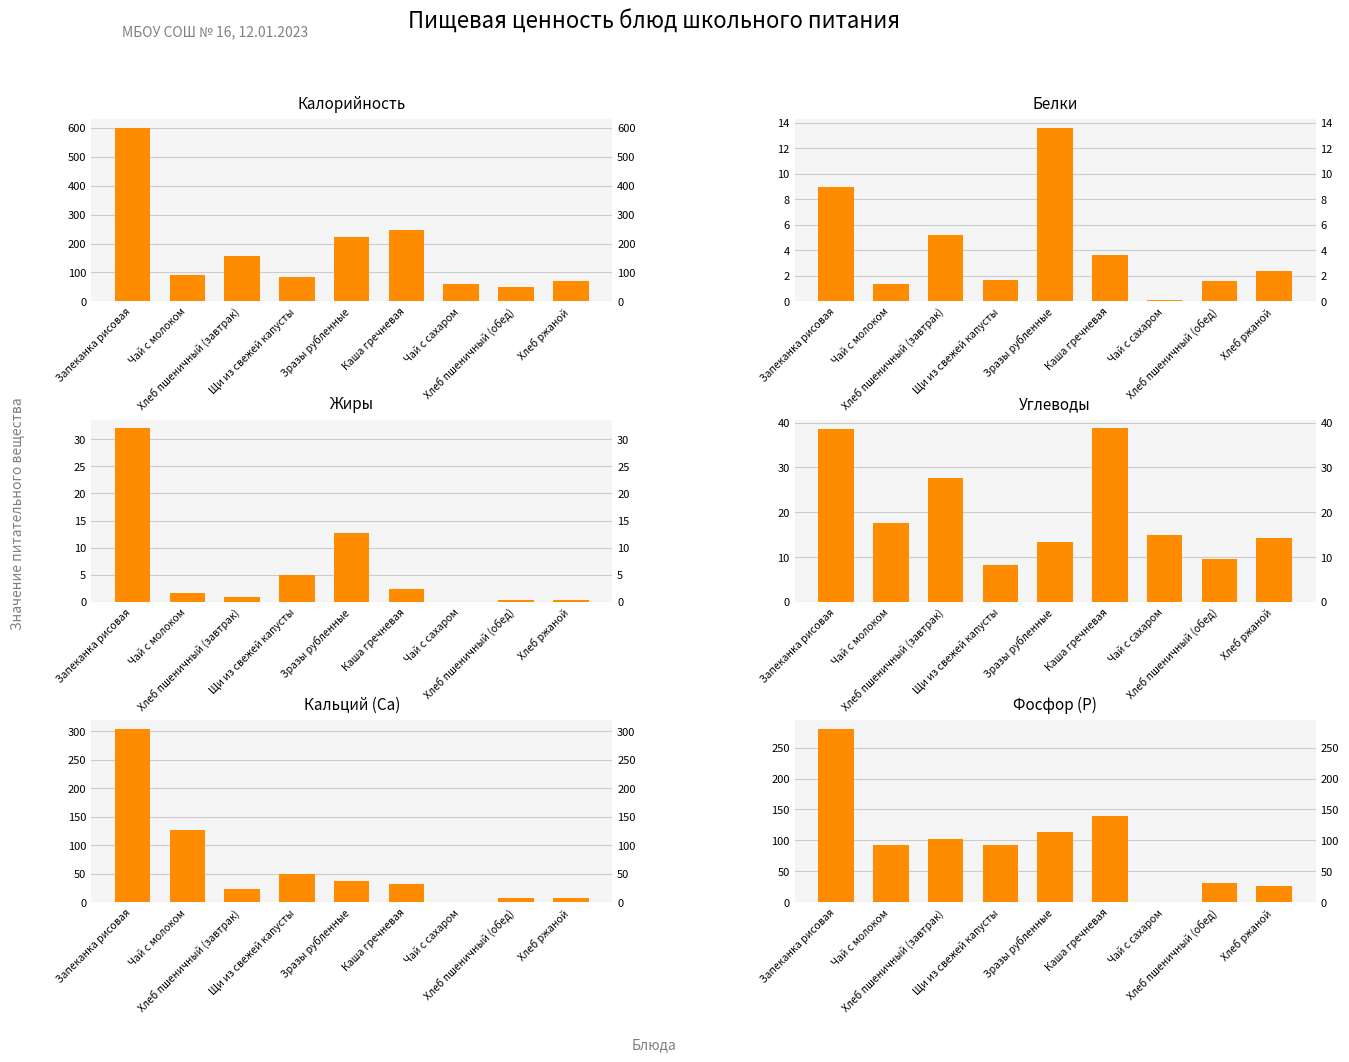

The value of Калорийность at Зразы рубленные is 223.8. True or false?

True